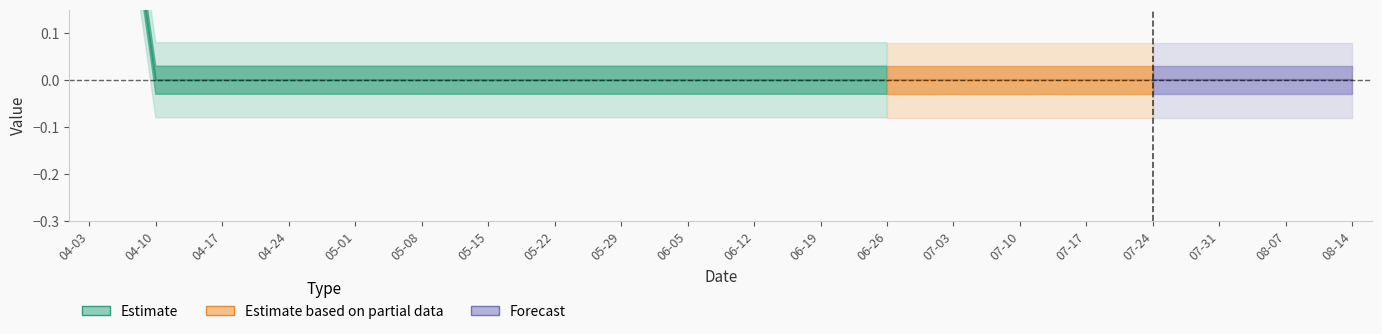

How many positive values are there?

1